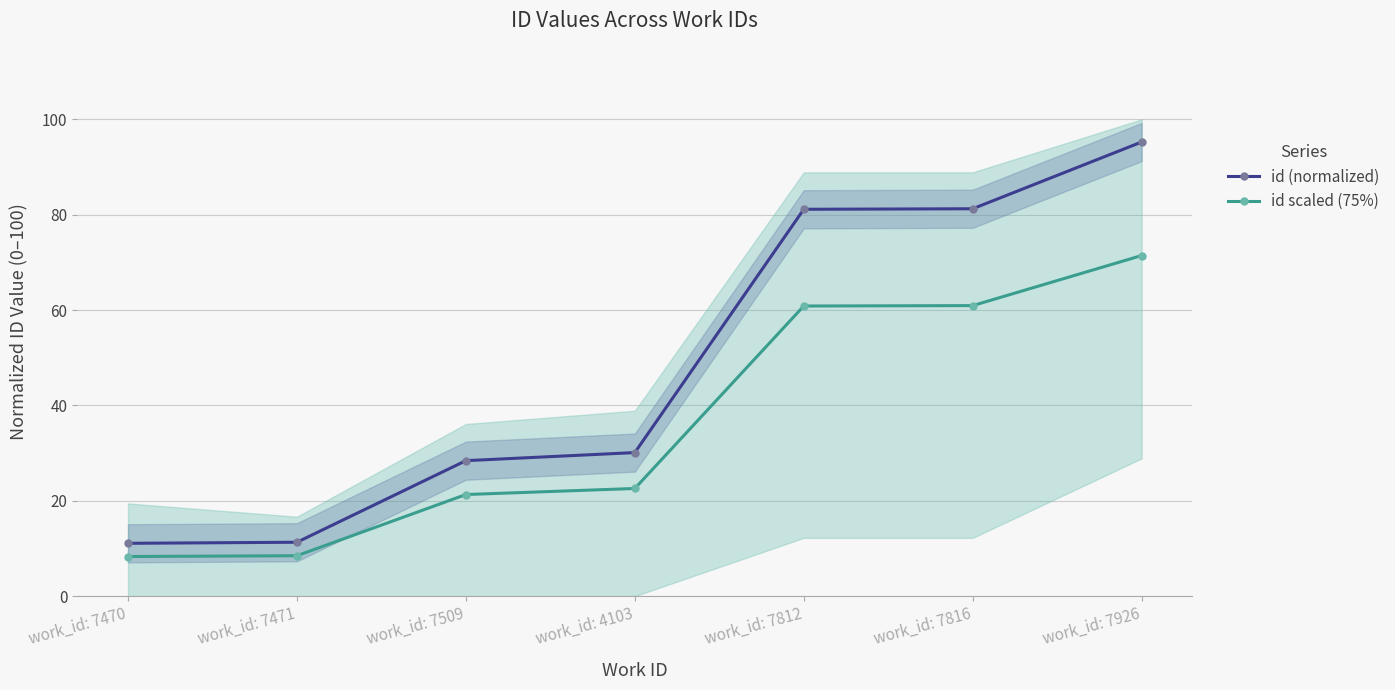

Which series has the widest spread of values?

id (normalized)